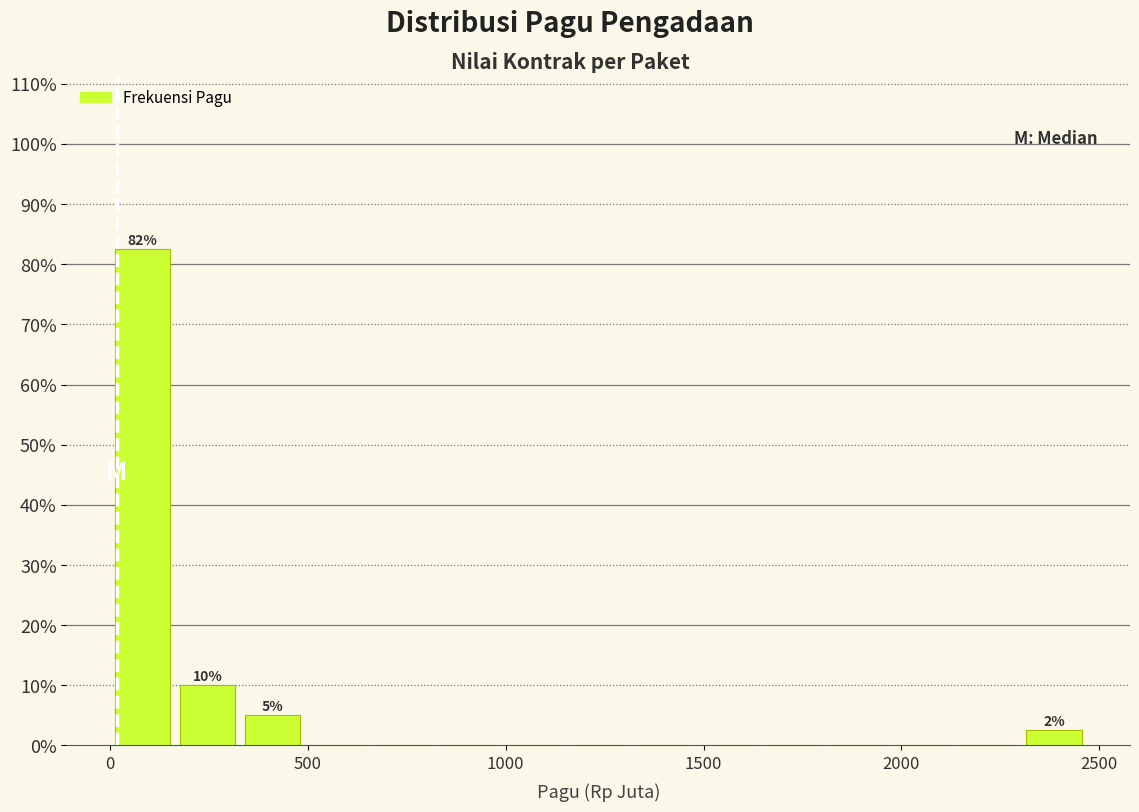

Around what value on the x-axis is the tallest bar? Give the approximate position of its centre, as read against the axis.

100